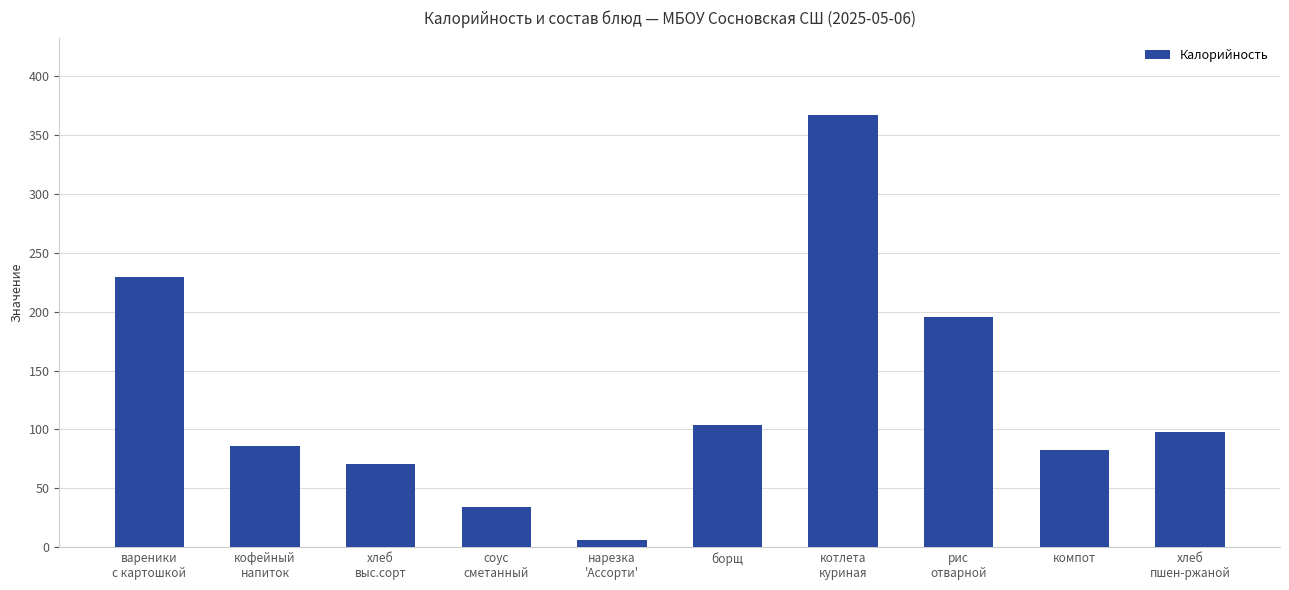

Which has a higher value, нарезка
'Ассорти' or рис
отварной?

рис
отварной